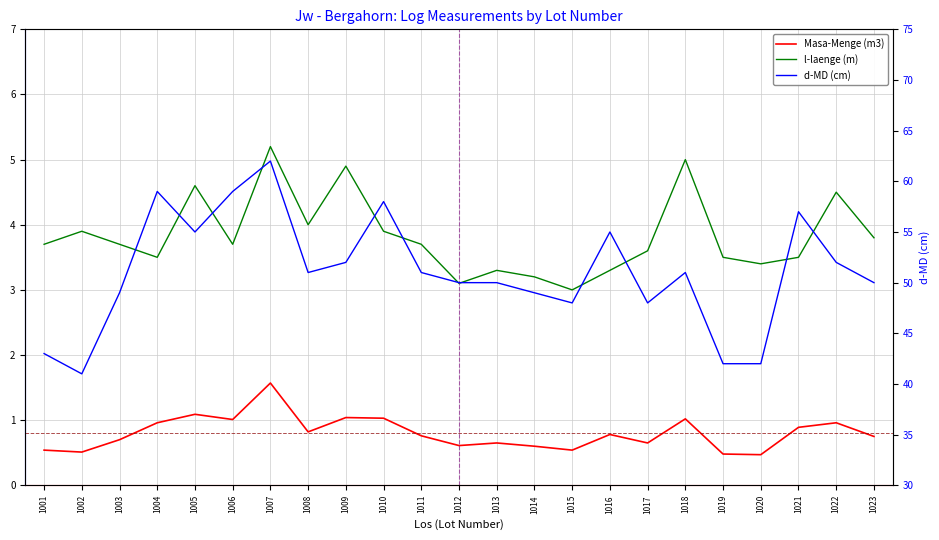

Does the chart display data point markers on the line(s)?

No